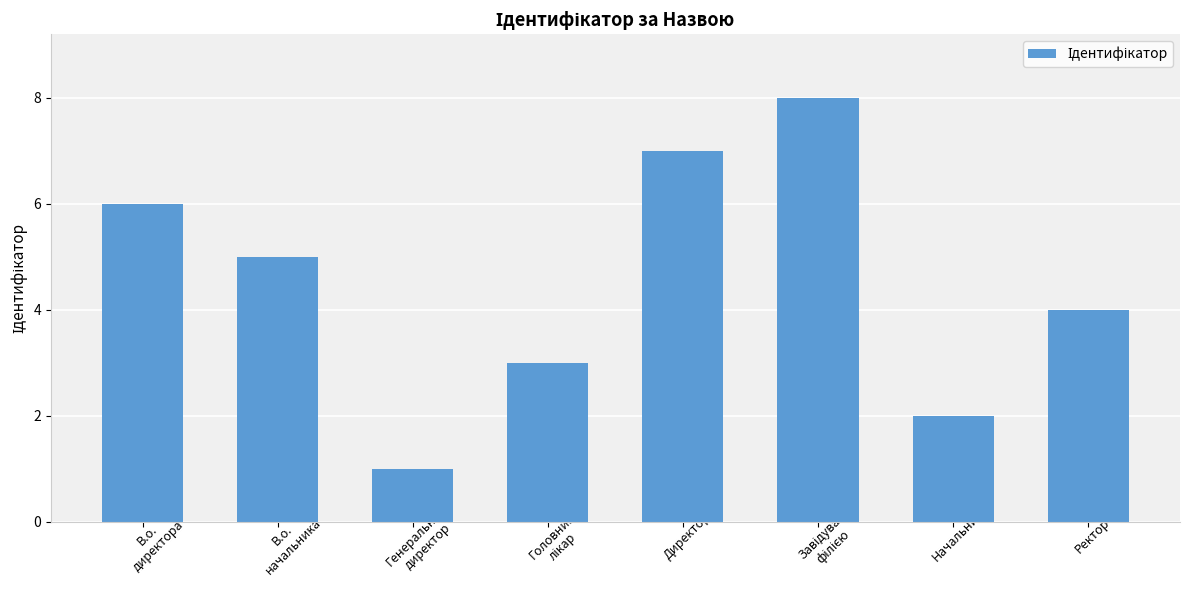

What is the maximum value shown in the chart?

8